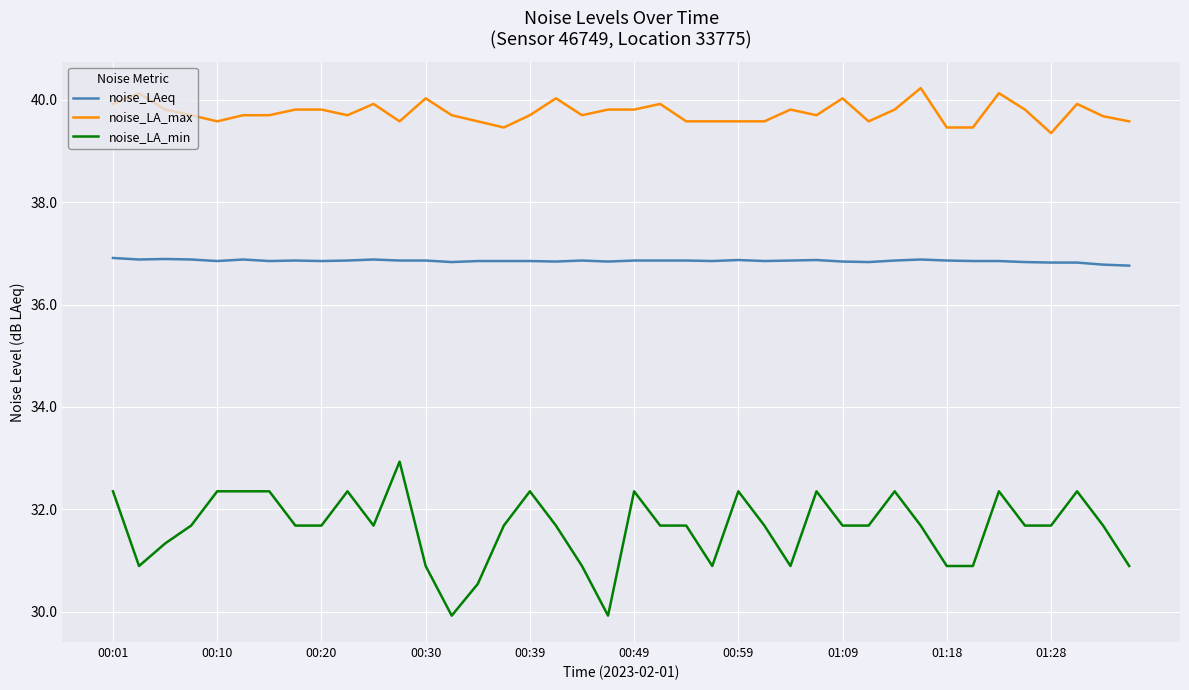

True or false: noise_LA_max and noise_LA_min intersect in this chart.

False